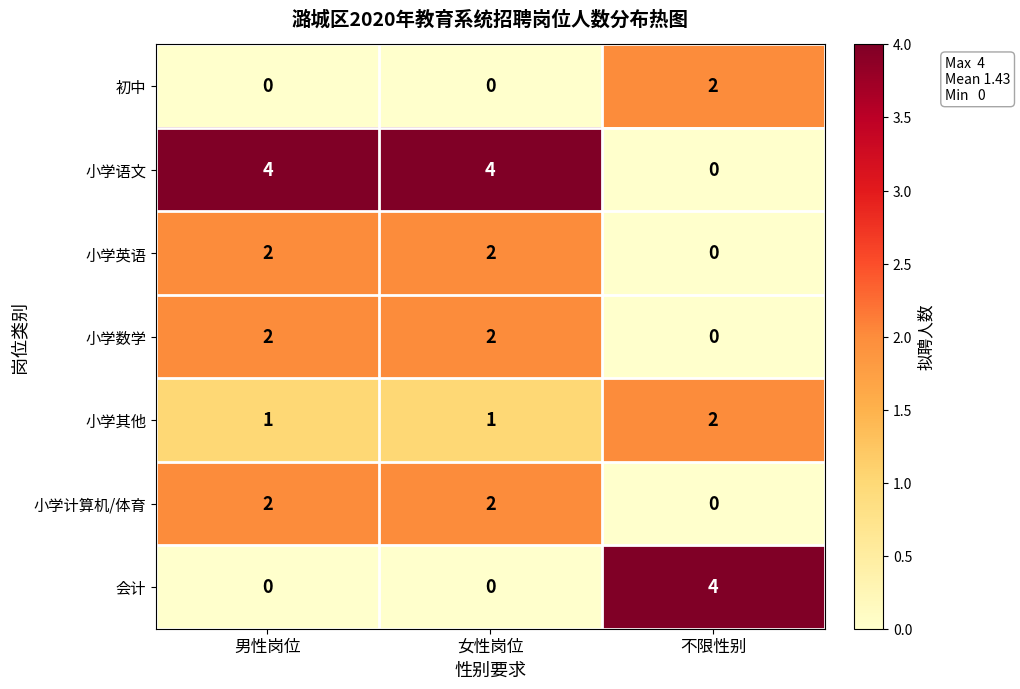

What is the difference between the 会计 values at 女性岗位 and 不限性别?

4